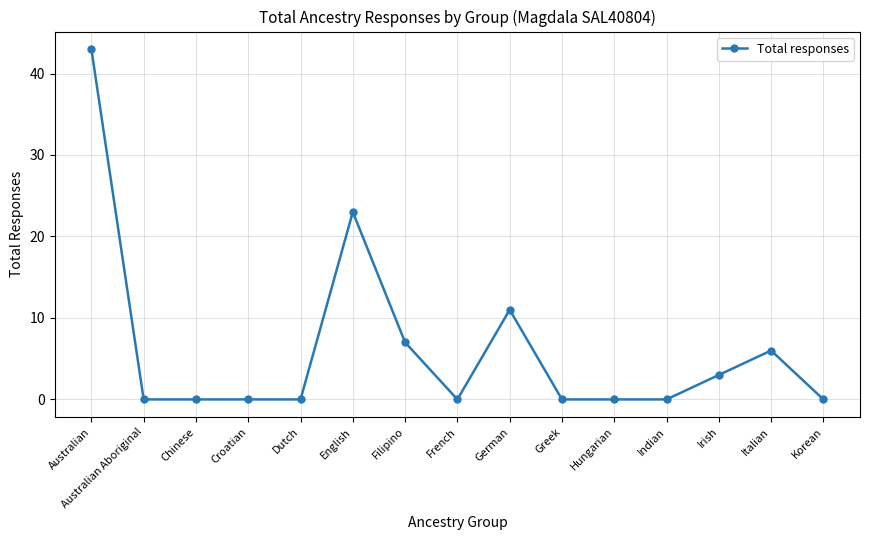

How many series are shown in this chart?

1